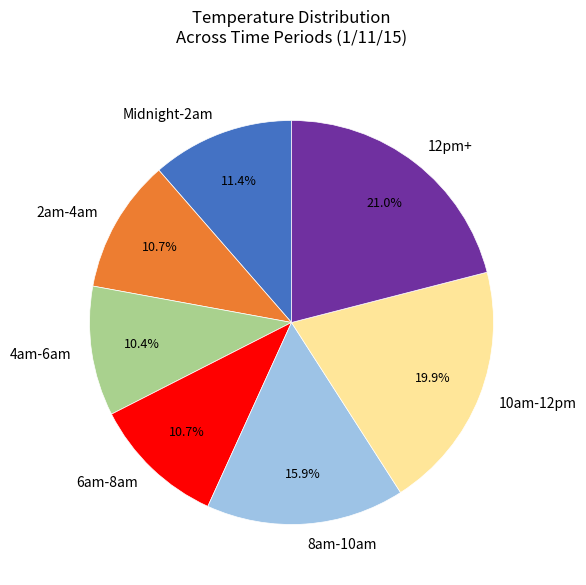

Which slice is the largest?

12pm+